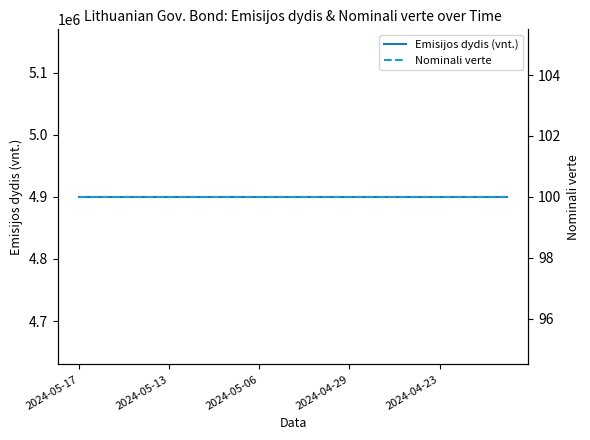

True or false: Nominali verte and Emisijos dydis (vnt.) cross at least once.

False